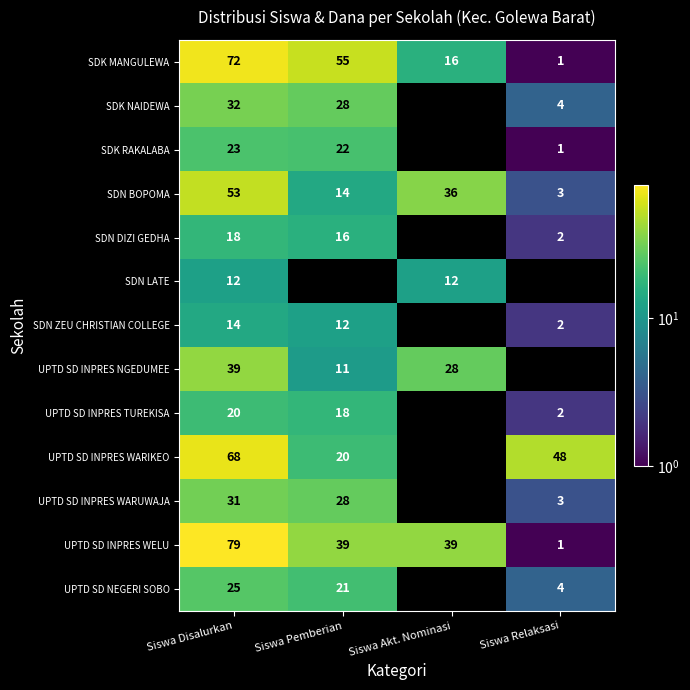

The SDN DIZI GEDHA series shows 16 at Siswa Pemberian. True or false?

True